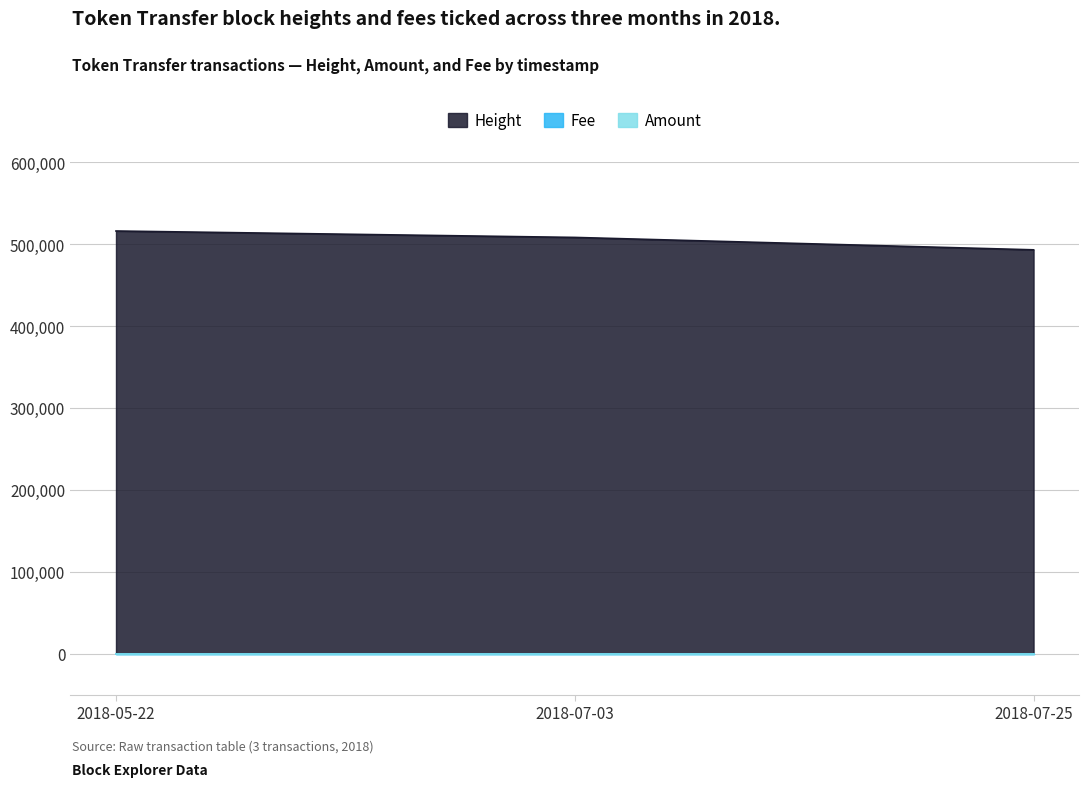

What is the label of the 1st point from the right?

2018-07-25